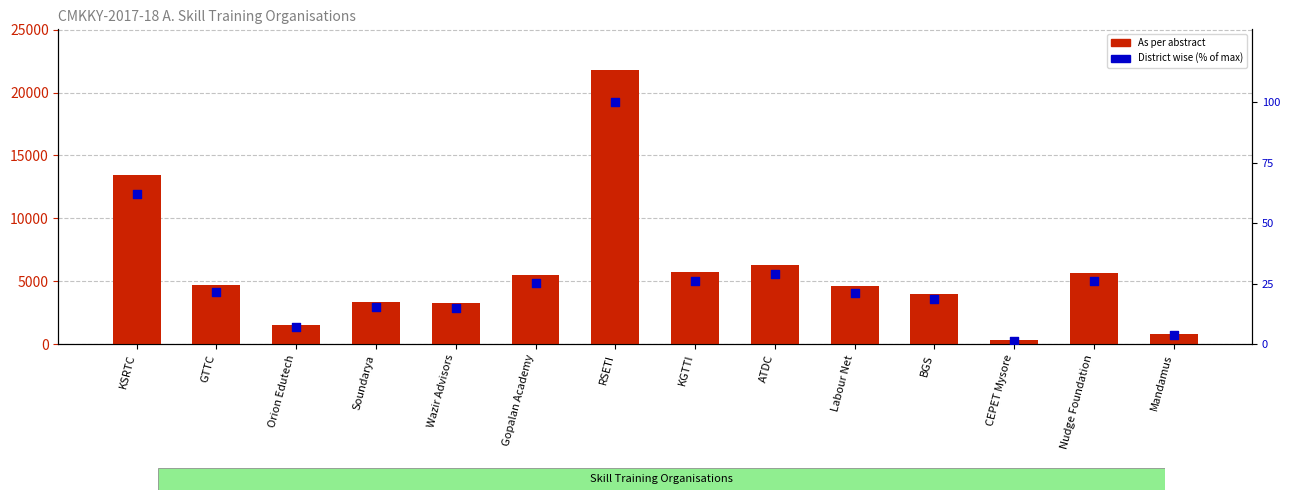

Which series has the widest spread of Y values?

As per abstract